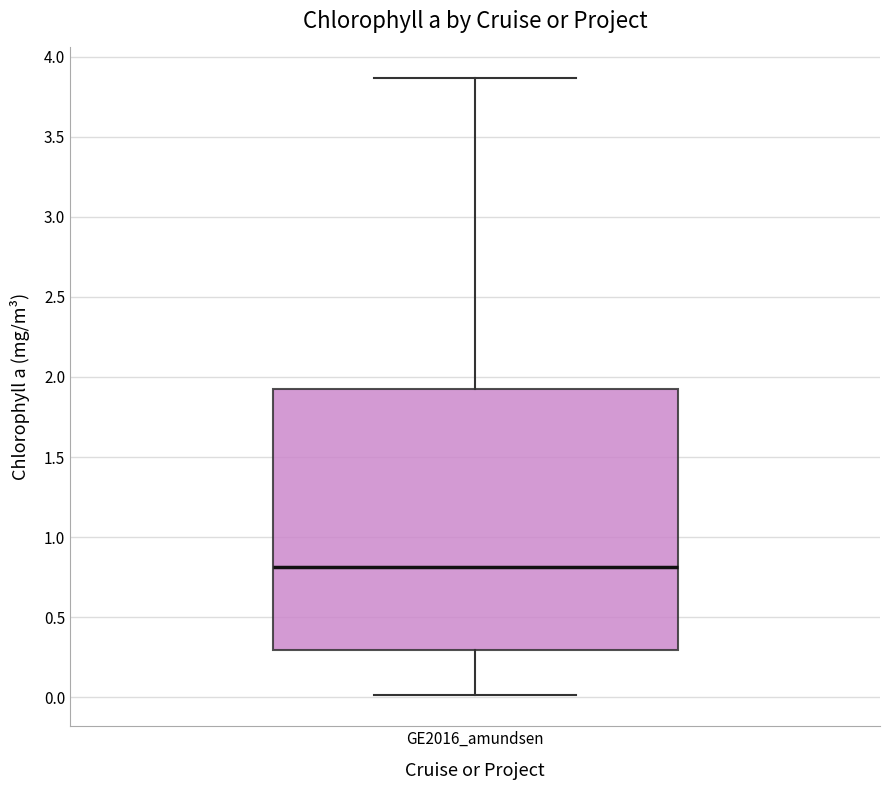

Read this box plot against the y-axis: the position of the median line, the range covered by the box, and the ends of both whiskers. The values are not printed on the chart, so give them approximately, as read against the axis.

median 0.80, box 0.30 to 1.95, whiskers 0.00 to 3.85